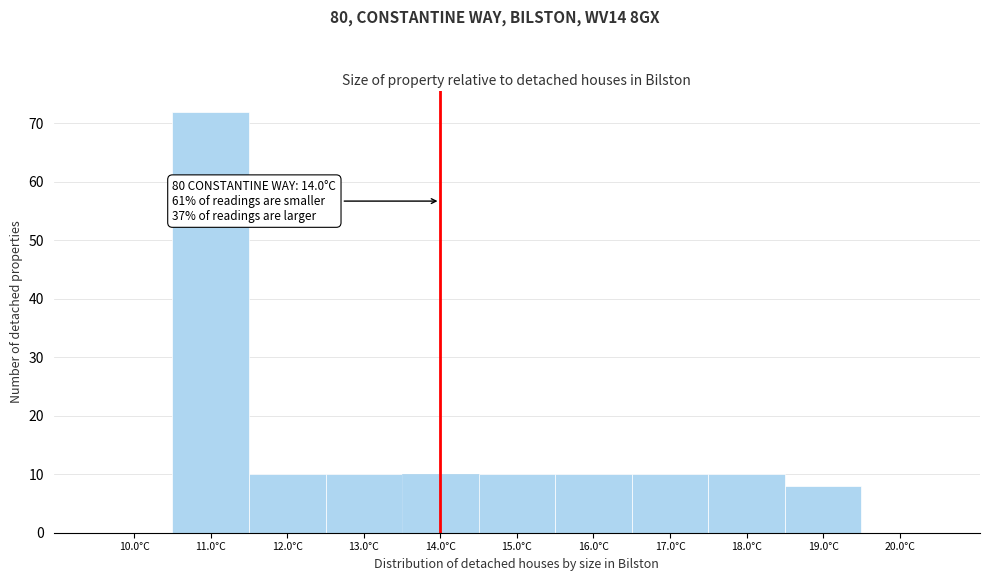

Over which range of the x-axis is the bar tallest?

10.5 to 11.5